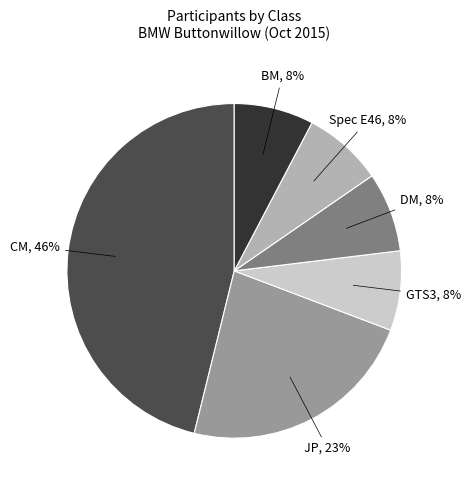

How many segments does this pie chart have?

6